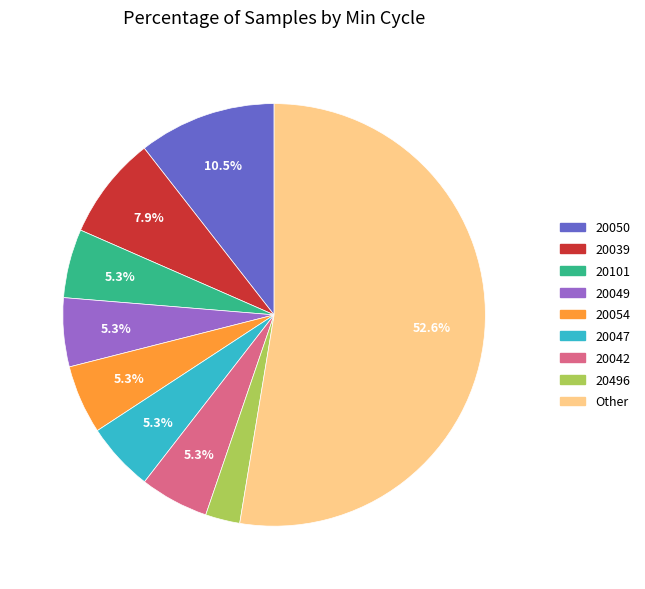

Is there a majority slice in this chart?

Yes